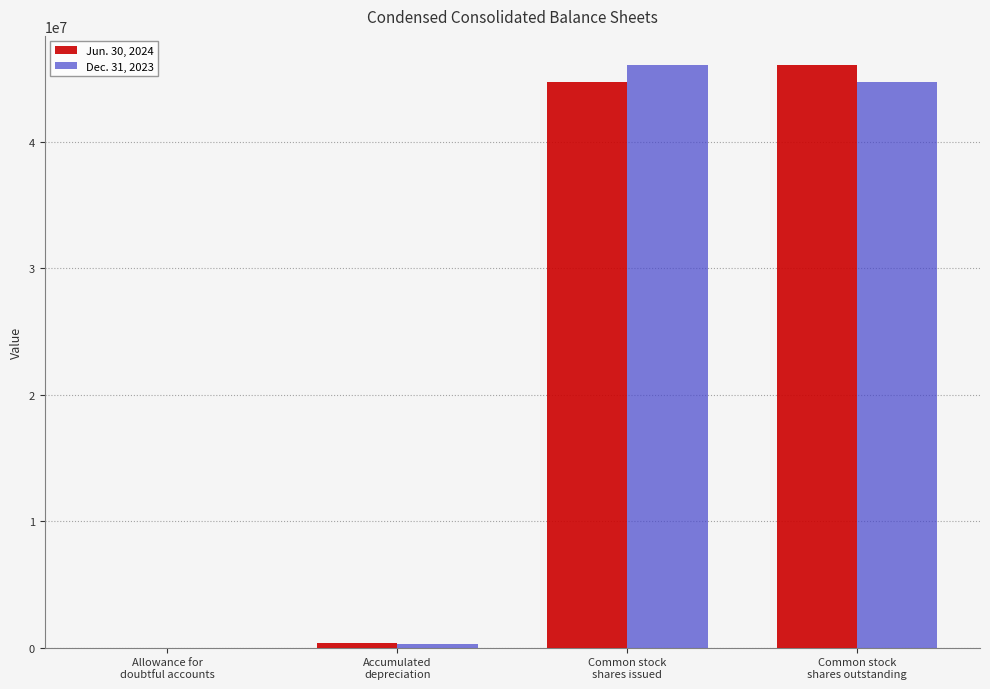

What is the maximum value shown in the chart?

46078464